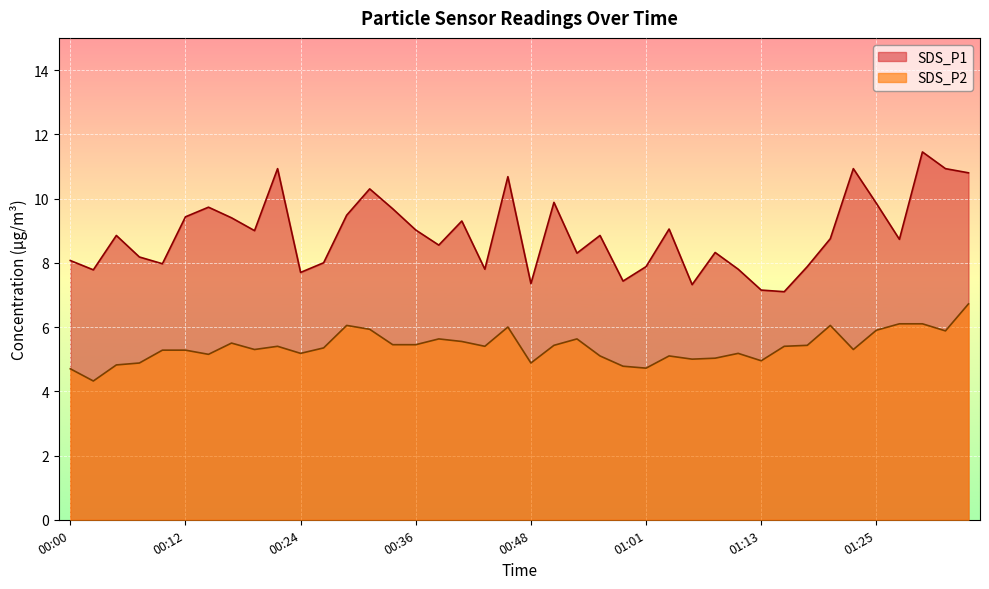

Reading left to right, extract all data points from this chart.

SDS_P1: 00:00=8.1	00:02=7.8	00:05=8.8	00:07=8.2	00:10=8.0	00:12=9.4	00:14=9.7	00:17=9.4	00:19=9.0	00:22=10.9	00:24=7.7	00:27=8.0	00:29=9.5	00:31=10.3	00:34=9.7	00:36=9.0	00:39=8.6	00:41=9.3	00:44=7.8	00:46=10.7	00:48=7.3	00:51=9.9	00:53=8.3	00:56=8.8	00:58=7.4	01:01=7.9	01:03=9.1	01:05=7.3	01:08=8.3	01:10=7.8	01:13=7.2	01:15=7.1	01:18=7.9	01:20=8.8	01:22=10.9	01:25=9.8	01:27=8.7	01:30=11.4	01:32=10.9	01:35=10.8
SDS_P2: 00:00=4.7	00:02=4.3	00:05=4.8	00:07=4.9	00:10=5.3	00:12=5.3	00:14=5.2	00:17=5.5	00:19=5.3	00:22=5.4	00:24=5.2	00:27=5.3	00:29=6.0	00:31=5.9	00:34=5.5	00:36=5.5	00:39=5.6	00:41=5.5	00:44=5.4	00:46=6.0	00:48=4.9	00:51=5.4	00:53=5.6	00:56=5.1	00:58=4.8	01:01=4.7	01:03=5.1	01:05=5.0	01:08=5.0	01:10=5.2	01:13=5.0	01:15=5.4	01:18=5.4	01:20=6.0	01:22=5.3	01:25=5.9	01:27=6.1	01:30=6.1	01:32=5.9	01:35=6.7